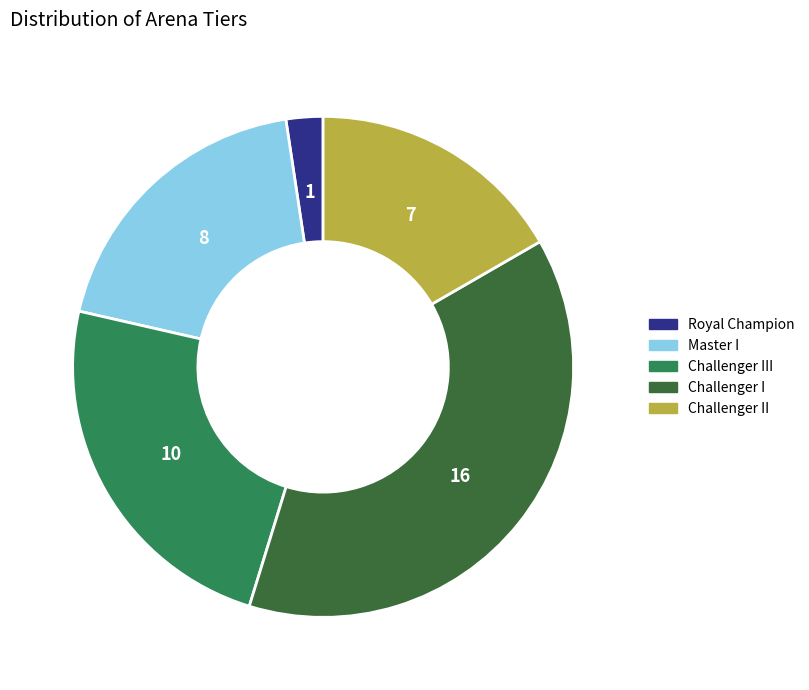

The Master I slice represents 27% of the pie. True or false?

False